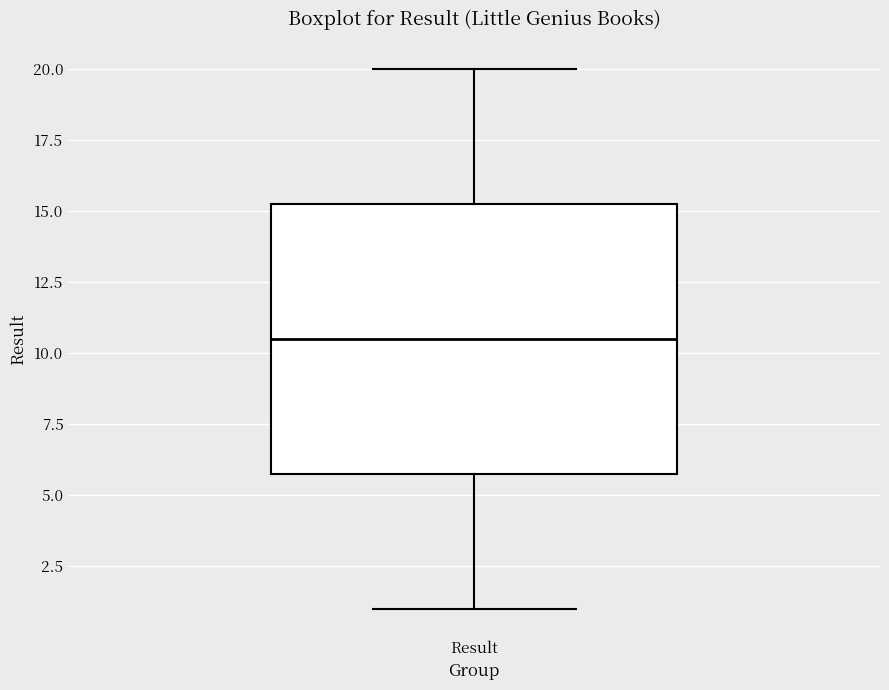

Read this box plot against the y-axis: the position of the median line, the range covered by the box, and the ends of both whiskers. The values are not printed on the chart, so give them approximately, as read against the axis.

median 10.5, box 6.0 to 15.5, whiskers 1.0 to 20.0